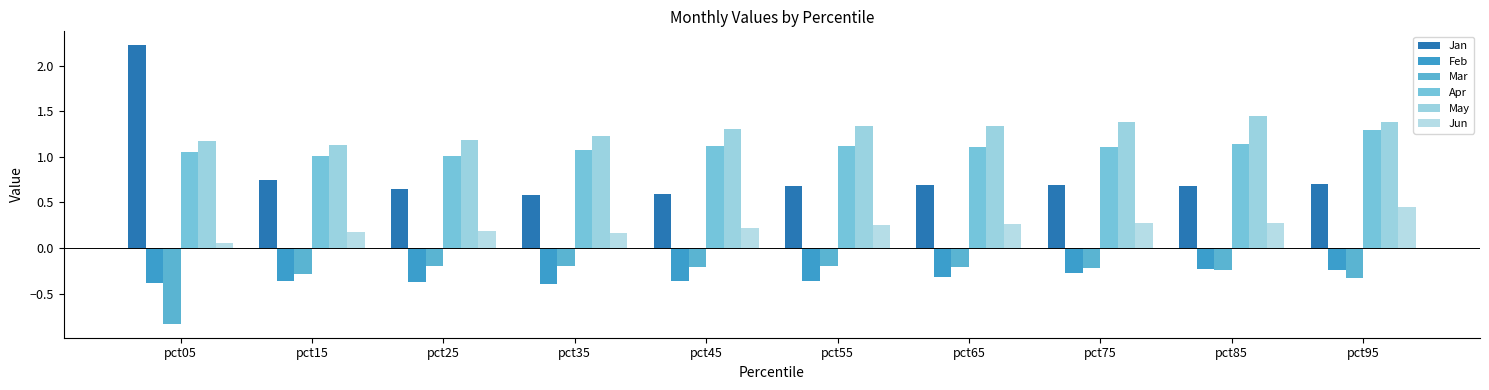

Which label corresponds to the smallest value in the chart?

pct05